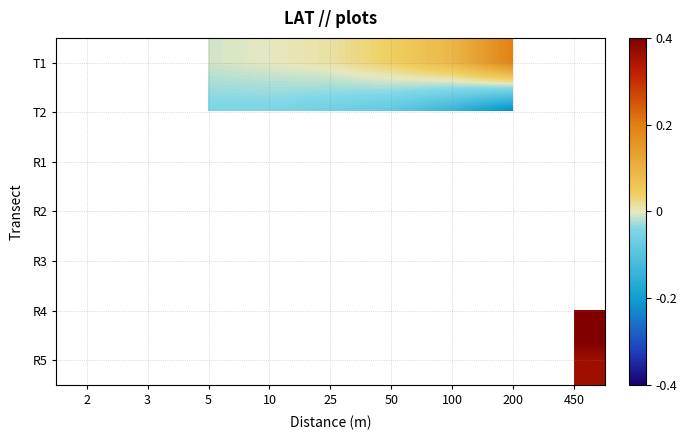

What is the smallest value displayed?

-0.2